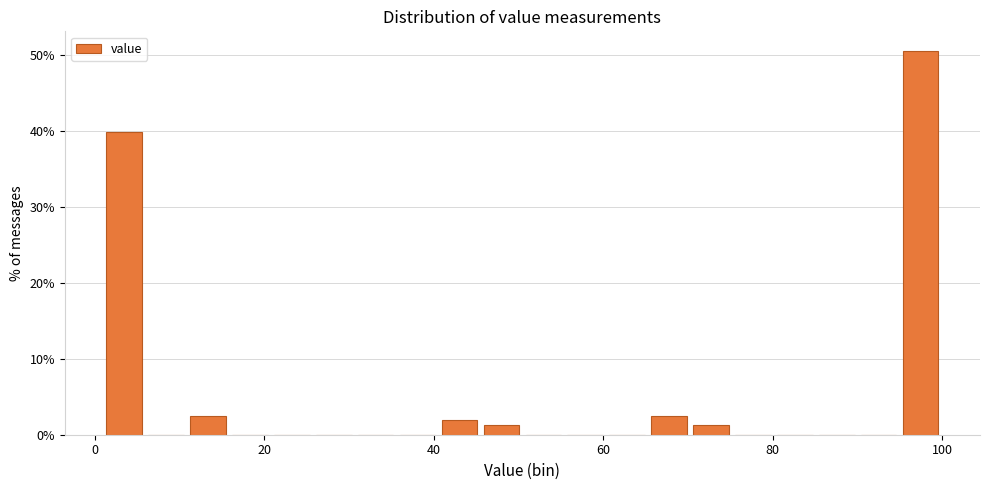

Around what value on the x-axis is the tallest bar? Give the approximate position of its centre, as read against the axis.

98